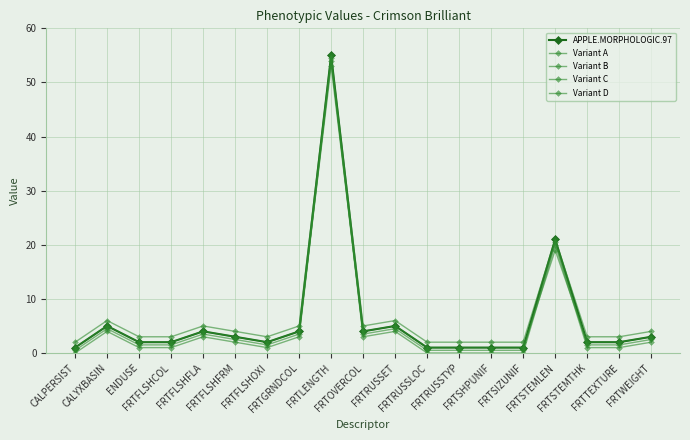

How many categories are shown in the chart?

19